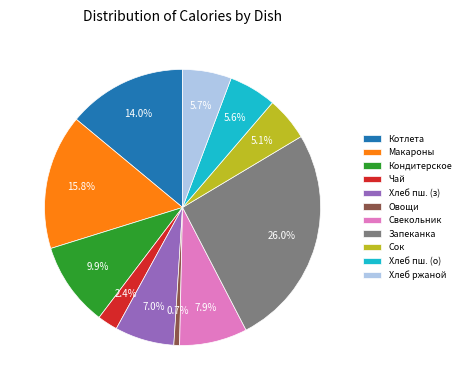

Which category has the smallest portion of the pie?

Овощи